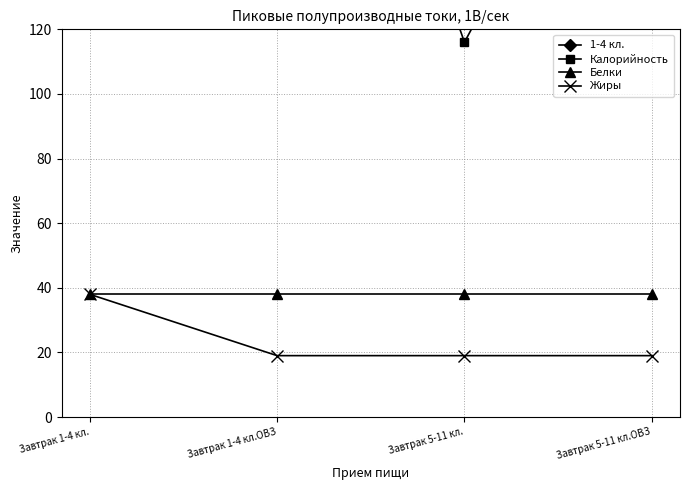

List the labels in order of Жиры value, largest first.

Завтрак 1-4 кл., Завтрак 1-4 кл.ОВЗ, Завтрак 5-11 кл., Завтрак 5-11 кл.ОВЗ